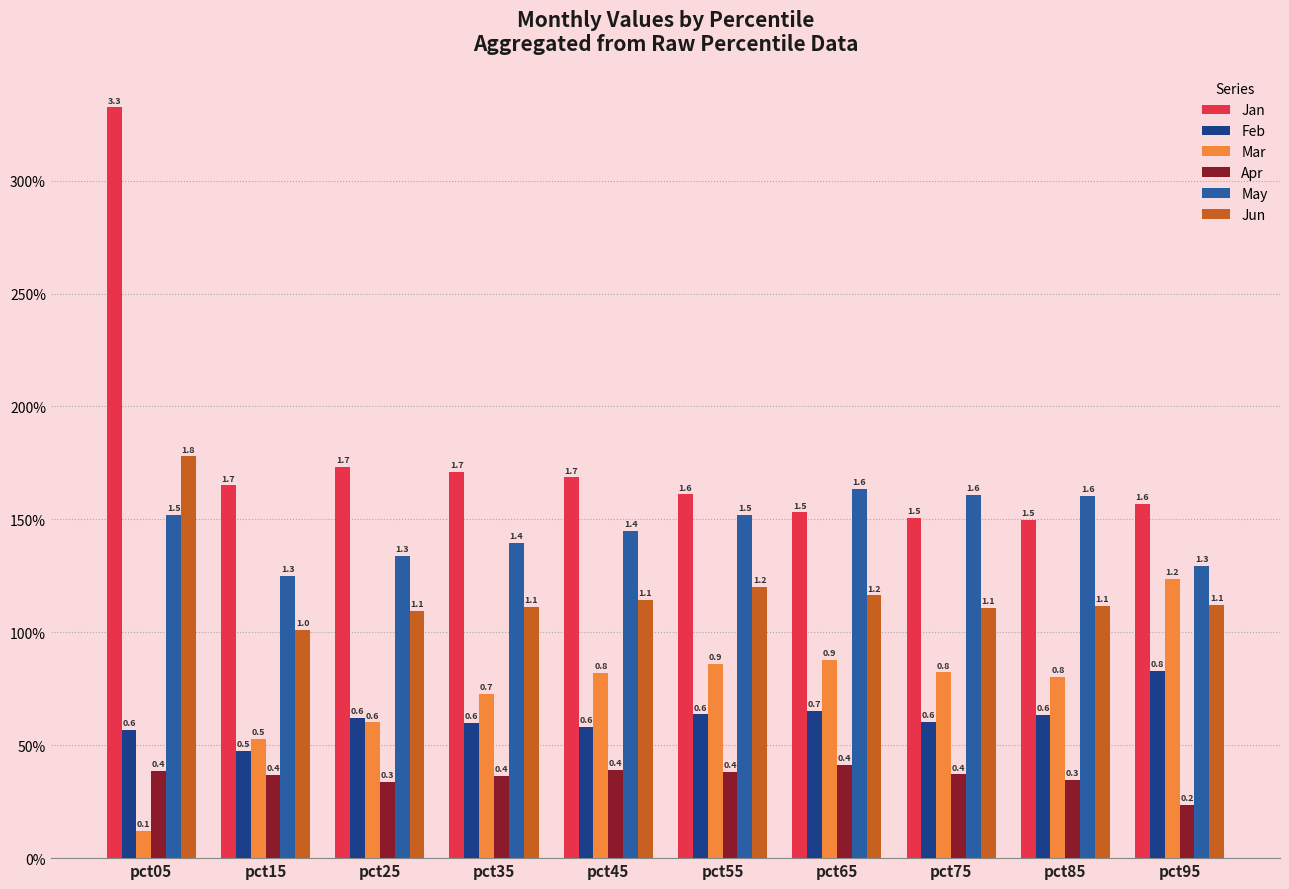

What is the value of the Jan bar at the 1st from the left?

3.3